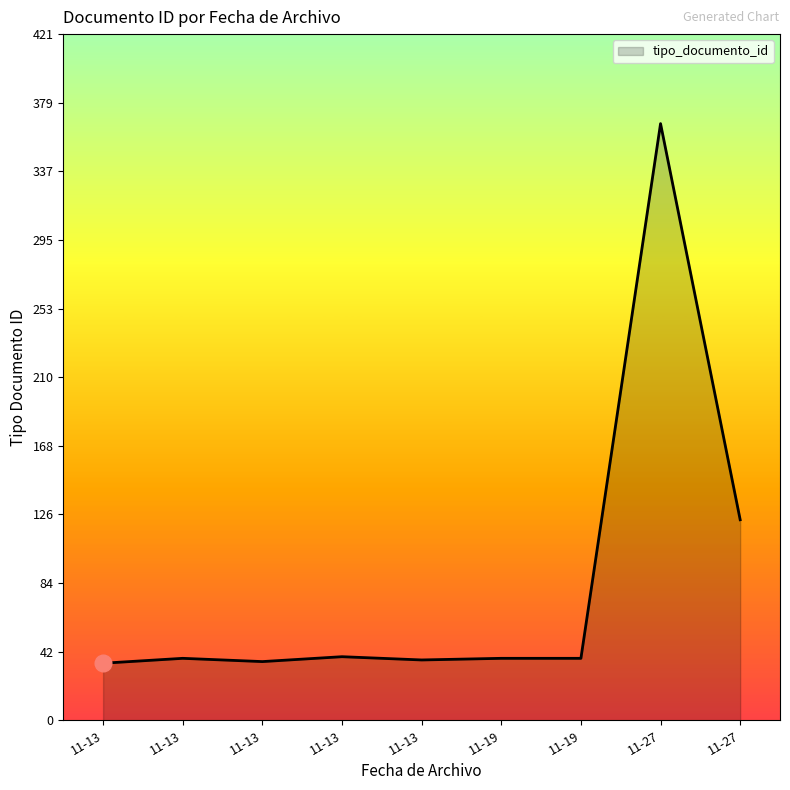

Is this an area chart (filled region under the line)?

Yes